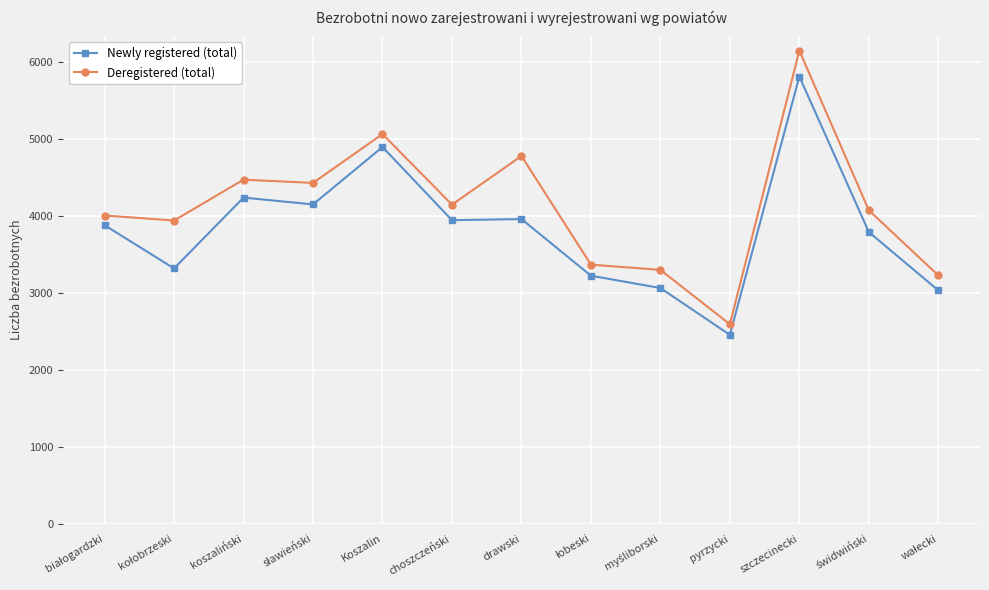

How many lines are shown in the chart?

2